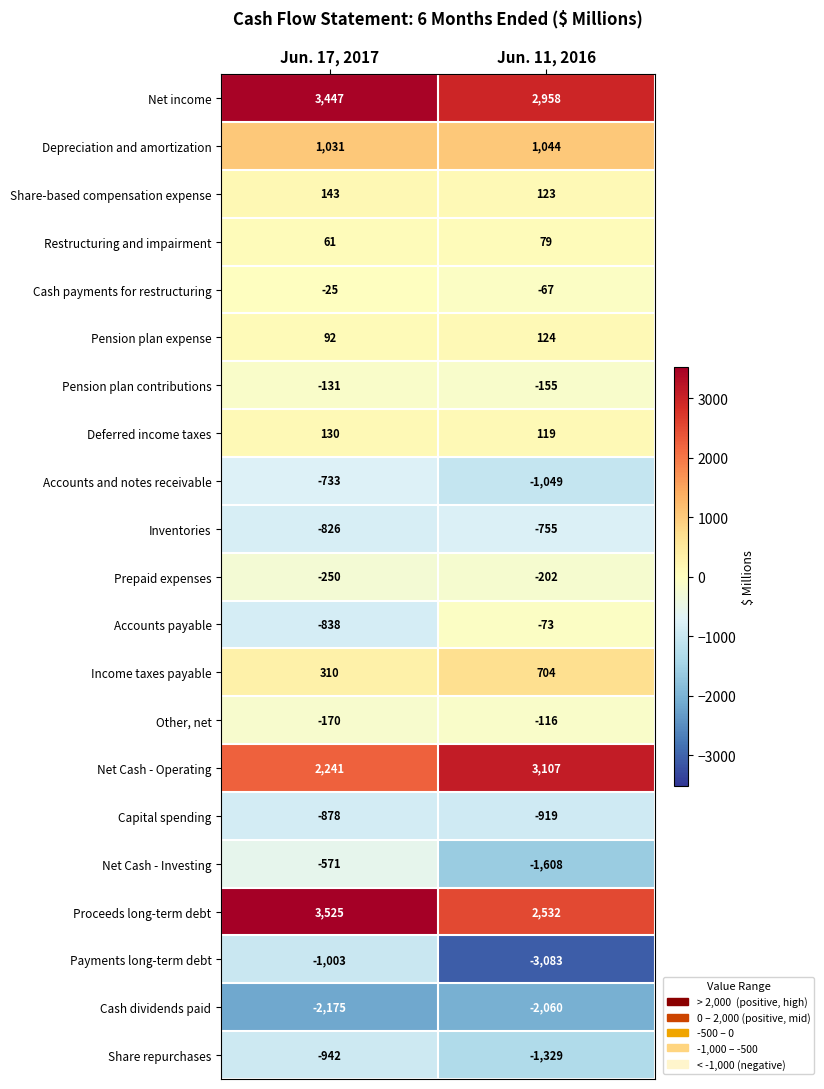

What is the sum of all Cash payments for restructuring values?

-92